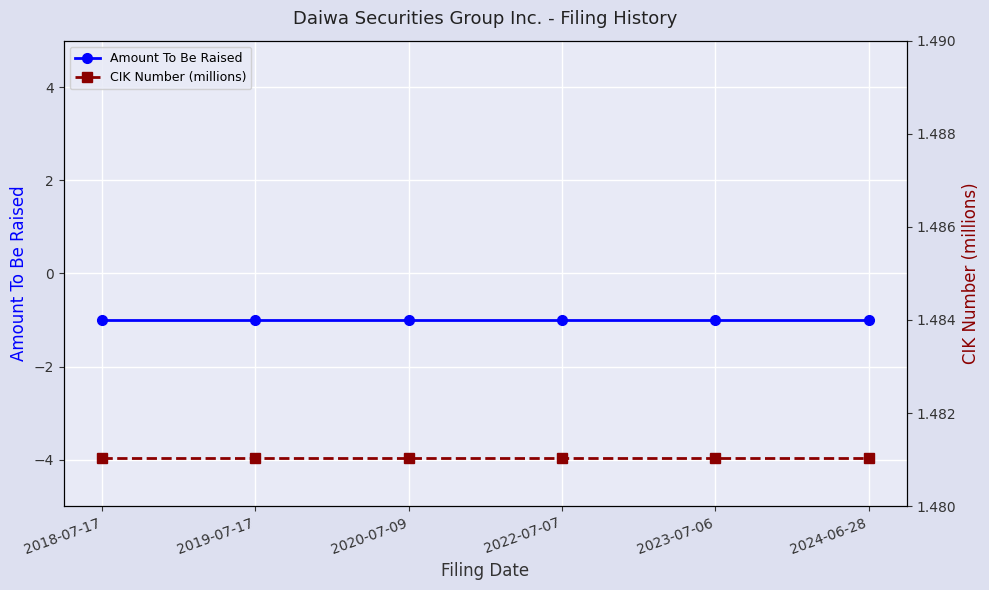

True or false: Amount To Be Raised and CIK Number (millions) cross at least once.

False